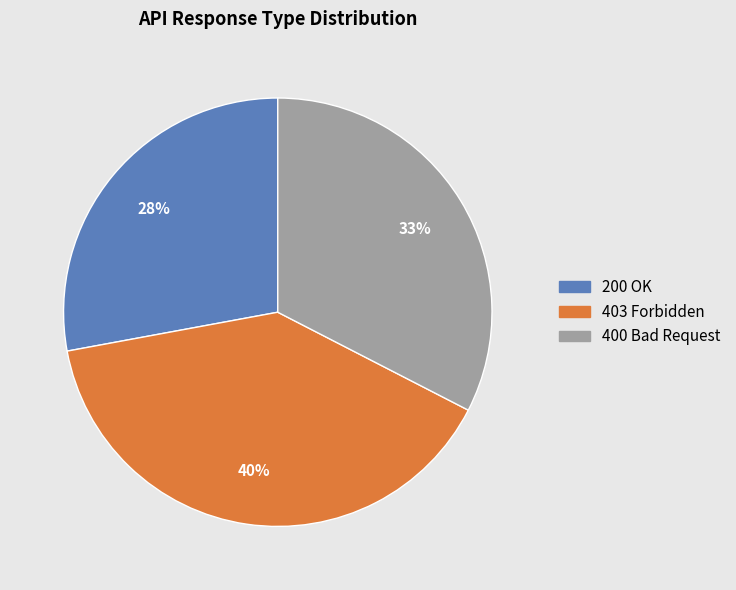

To the nearest percent, what portion does 400 Bad Request represent?

33%